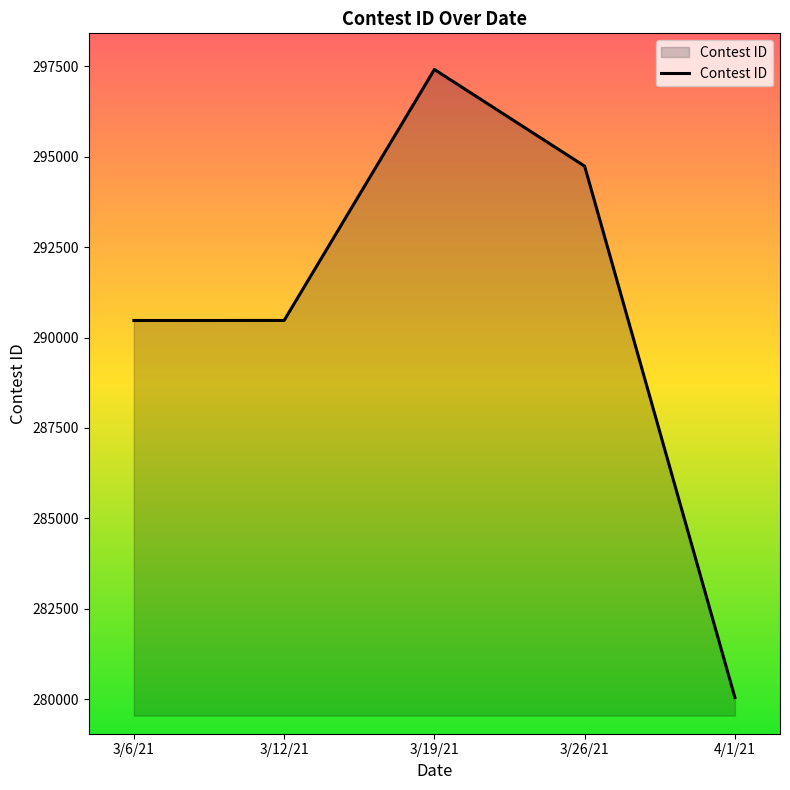

What is the difference between the second highest and minimum values?

14698